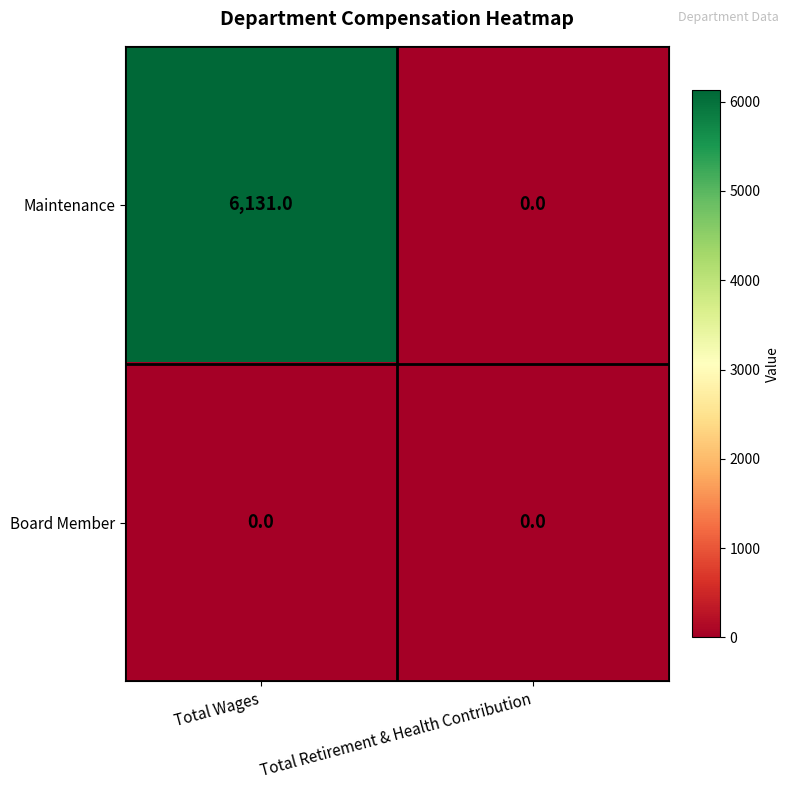

What is the difference between the highest and lowest values at Total Wages?

6131